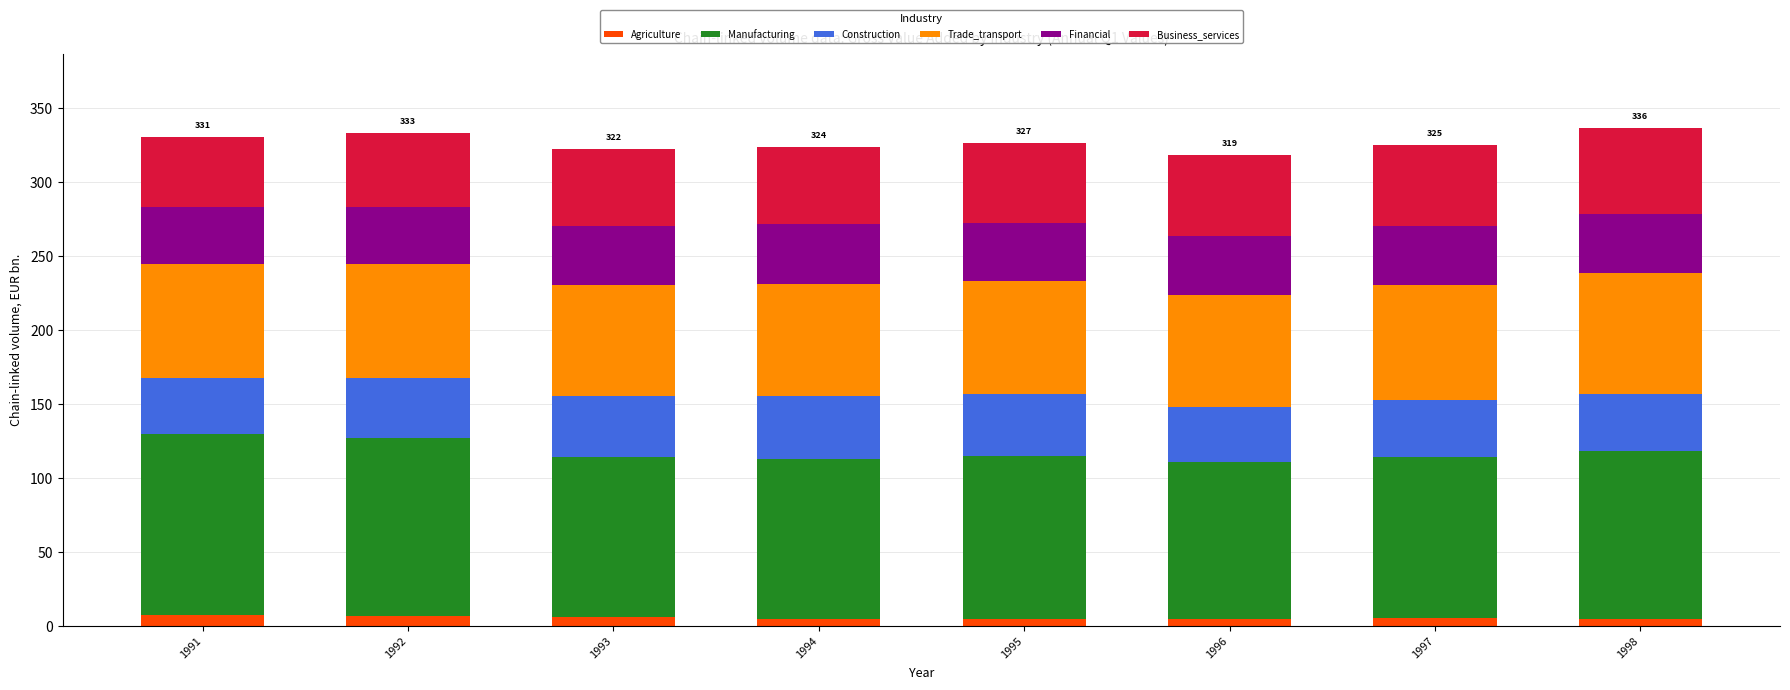

The value of Trade_transport at 1992 is 77.2. True or false?

True